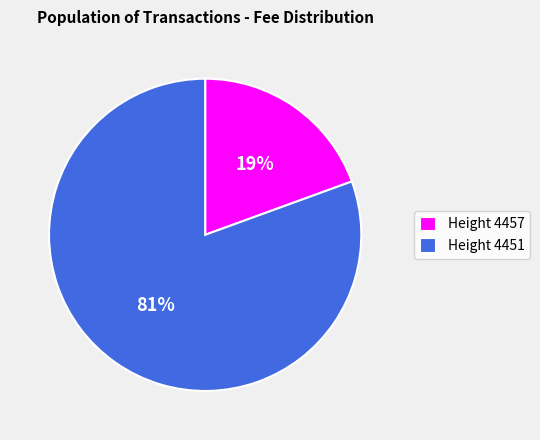

To the nearest percent, what percentage of the pie is Height 4457?

19%